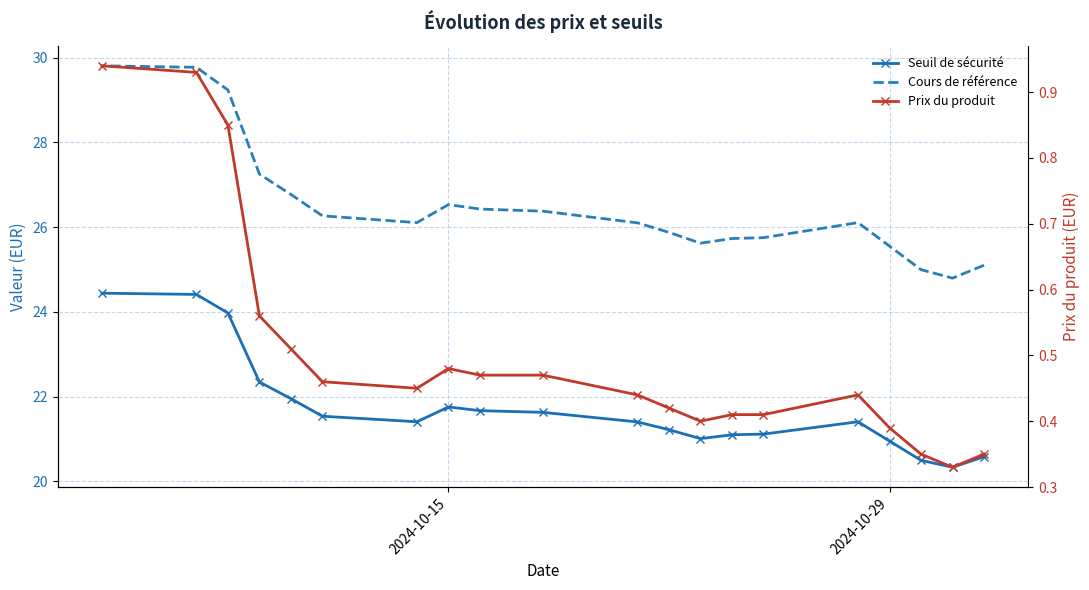

Is this an area chart (filled region under the line)?

No